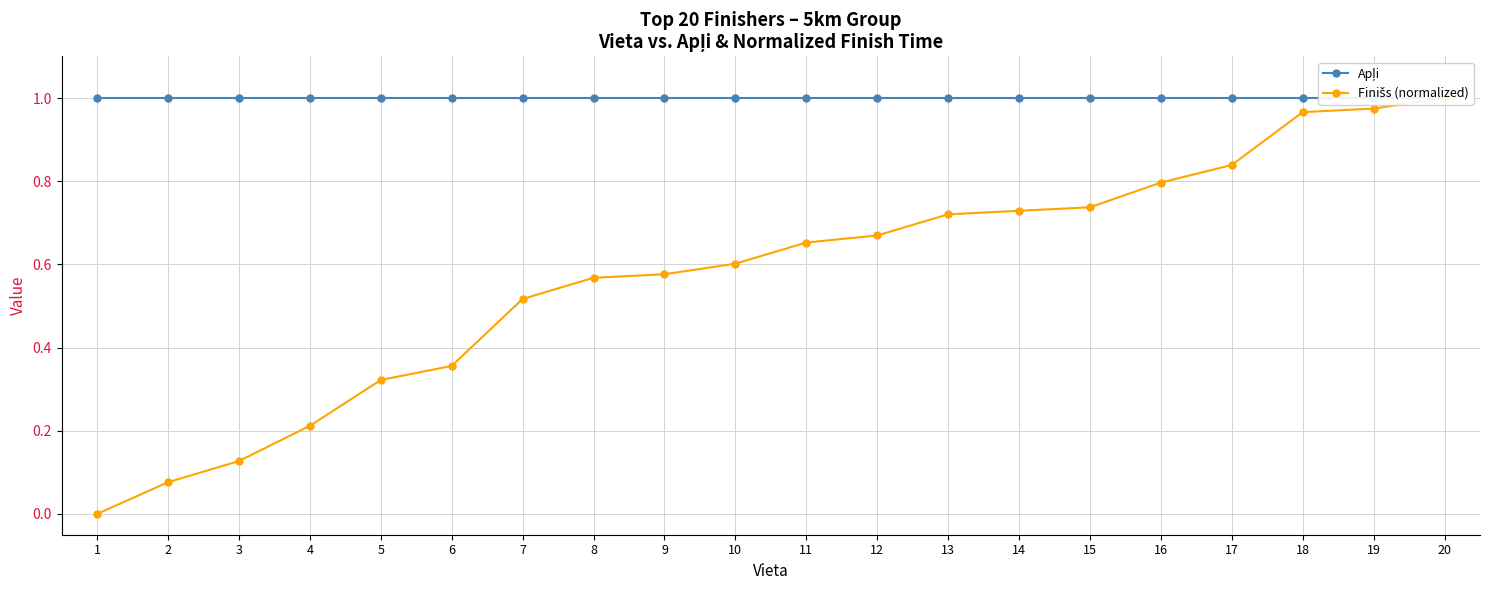

True or false: Apļi and Finišs (normalized) intersect in this chart.

False